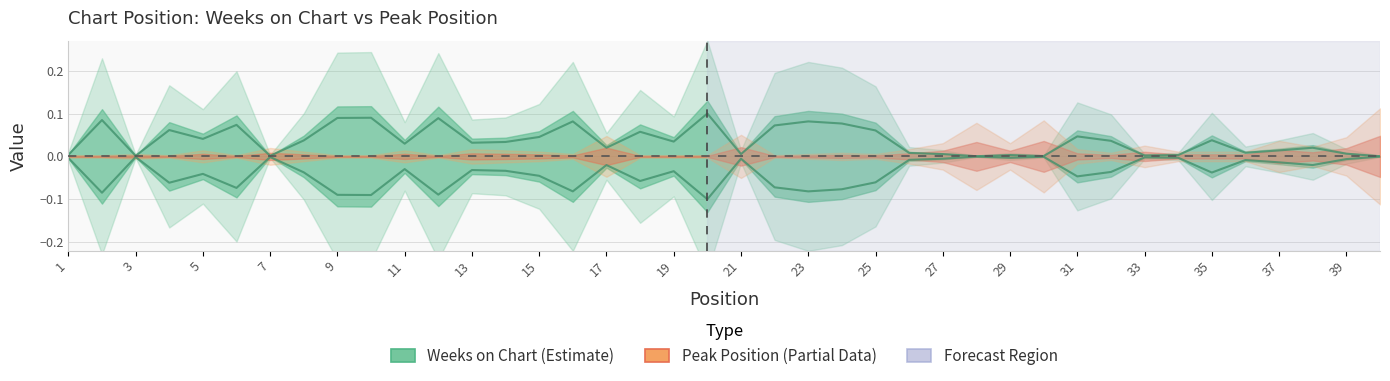

How many data points does each series have?

40